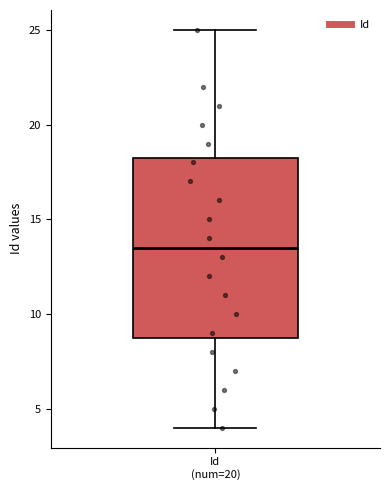

Read this box plot against the y-axis: the position of the median line, the range covered by the box, and the ends of both whiskers. The values are not printed on the chart, so give them approximately, as read against the axis.

median 13.5, box 9.0 to 18.5, whiskers 4.0 to 25.0